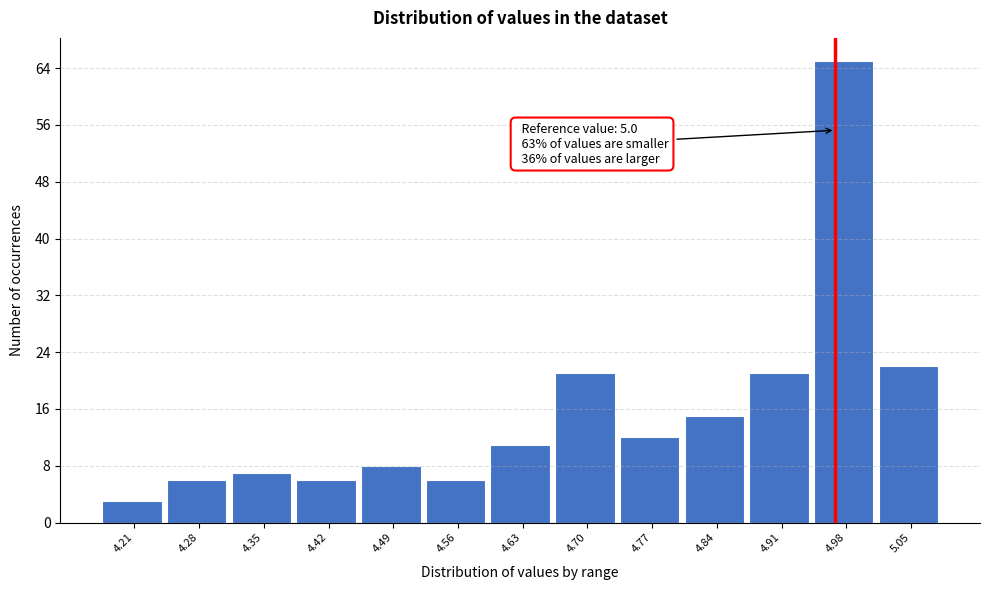

Reading left to right, what are all the values shown in this chart?

4.21=3	4.28=6	4.35=7	4.42=6	4.49=8	4.56=6	4.63=11	4.70=21	4.77=12	4.84=15	4.91=21	4.98=65	5.05=22